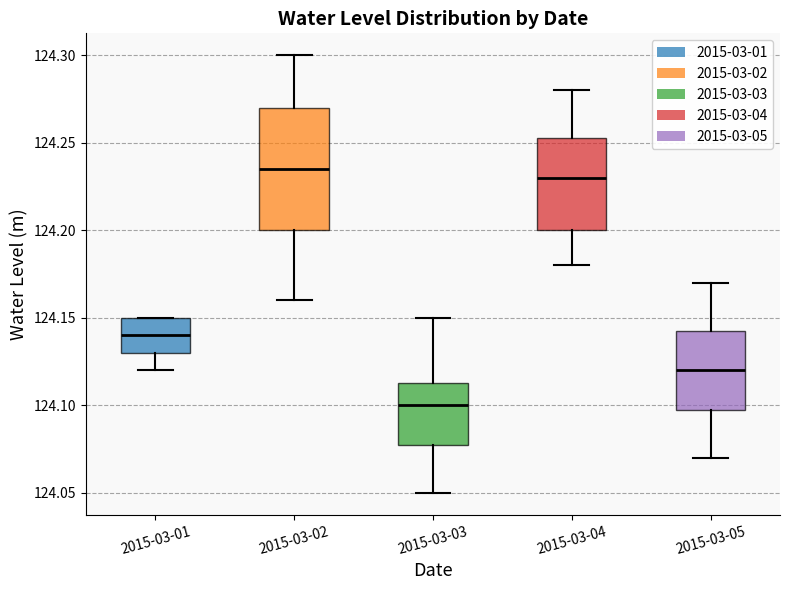

Reading left to right, read every box against the y-axis: the position of its median line, the range the box covers, and the ends of its whiskers. The values are not printed on the chart, so give them approximately, as read against the axis.

2015-03-01: median 124.140, box 124.130 to 124.150, whiskers 124.120 to 124.150
2015-03-02: median 124.235, box 124.200 to 124.270, whiskers 124.160 to 124.300
2015-03-03: median 124.100, box 124.080 to 124.115, whiskers 124.050 to 124.150
2015-03-04: median 124.230, box 124.200 to 124.255, whiskers 124.180 to 124.280
2015-03-05: median 124.120, box 124.100 to 124.145, whiskers 124.070 to 124.170